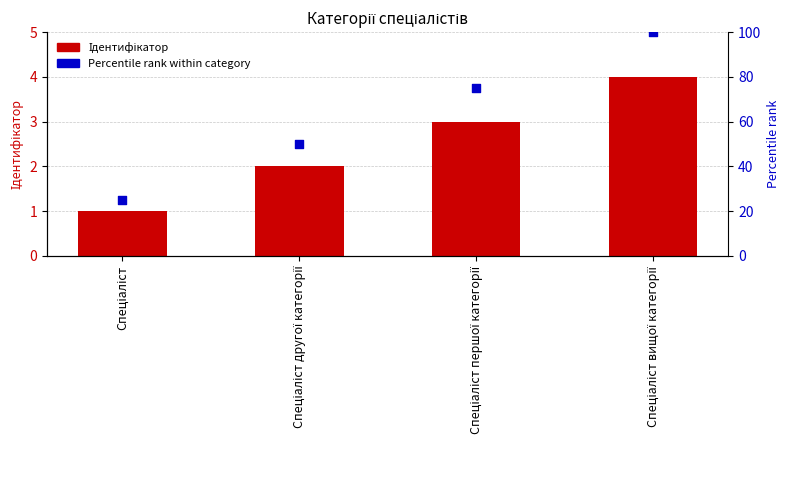

What are all the series names shown in the legend?

Ідентифікатор, Percentile rank within category